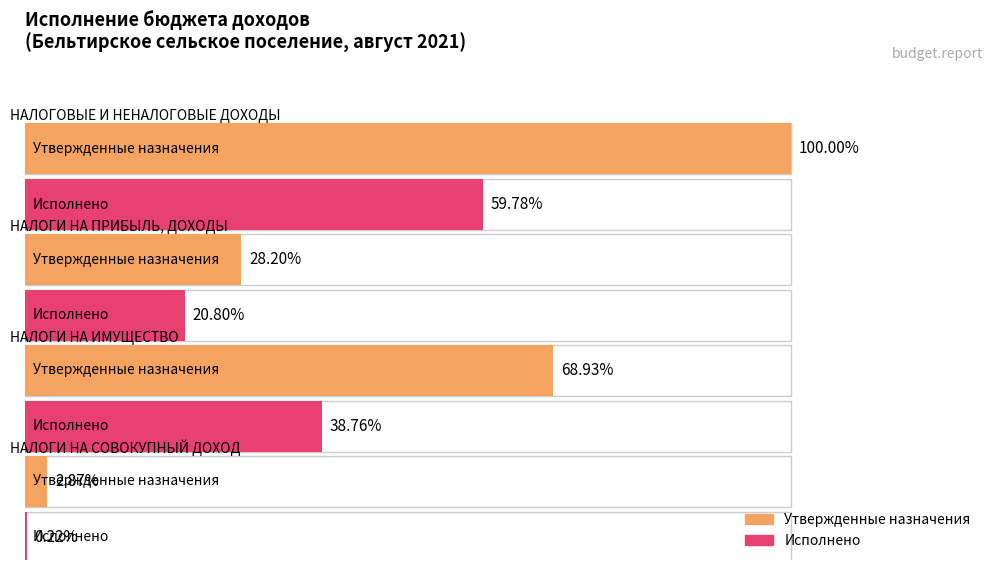

At which category does the chart reach its peak across all series?

НАЛОГОВЫЕ И НЕНАЛОГОВЫЕ ДОХОДЫ